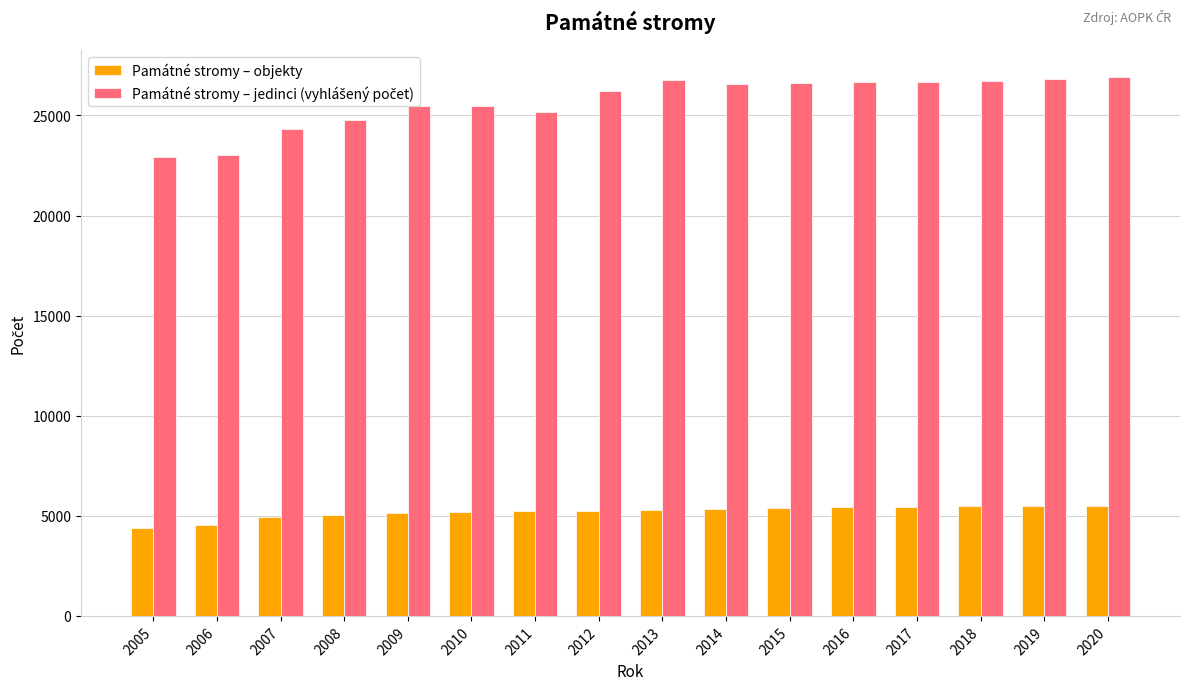

The Památné stromy – objekty series shows 2185 at 2012. True or false?

False